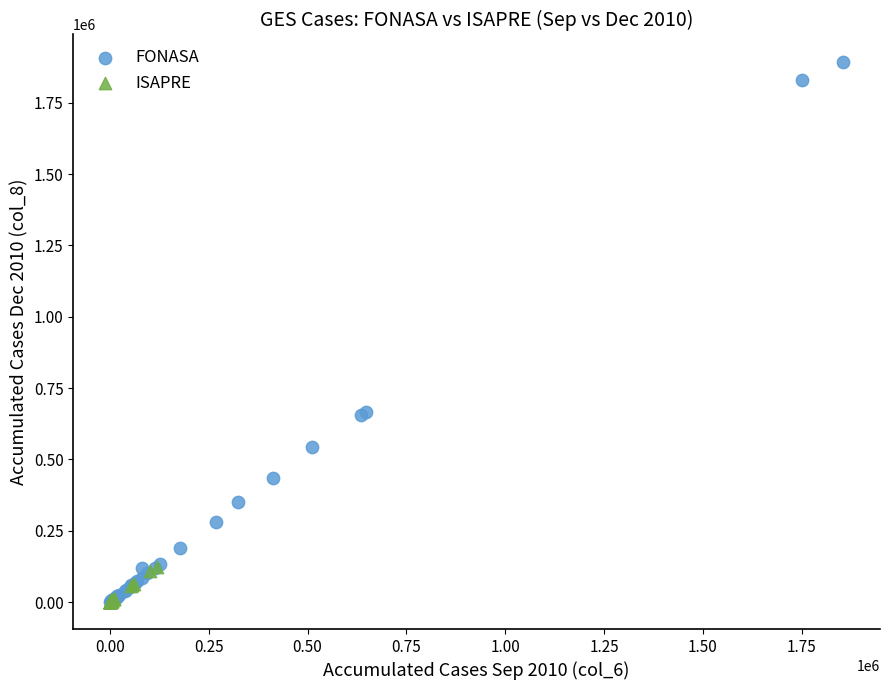

Which series has the largest Y range (max minus min)?

FONASA